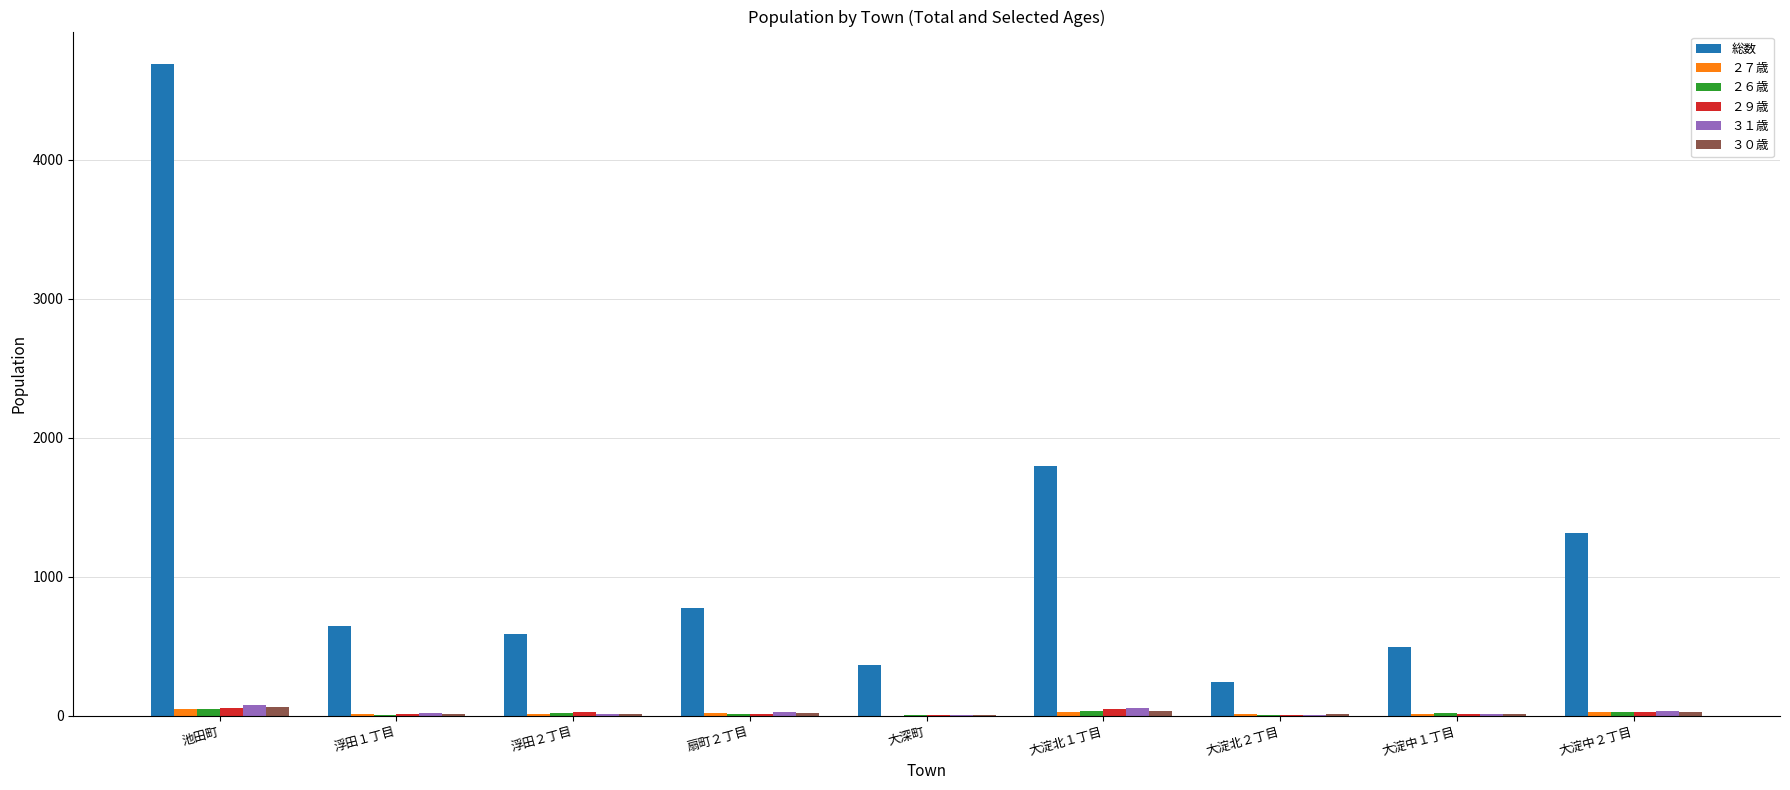

At which category is the sum across all series the highest?

池田町